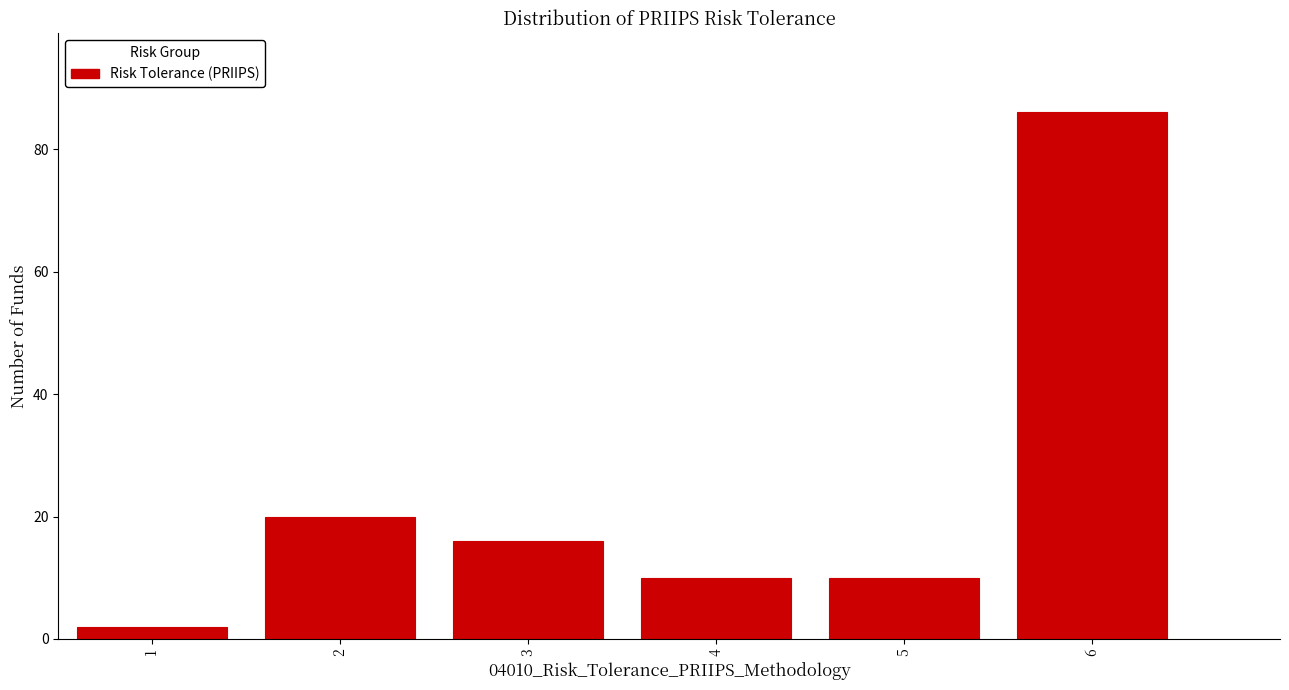

Reading left to right, transcribe all the data shown in this chart.

2	20	16	10	10	86